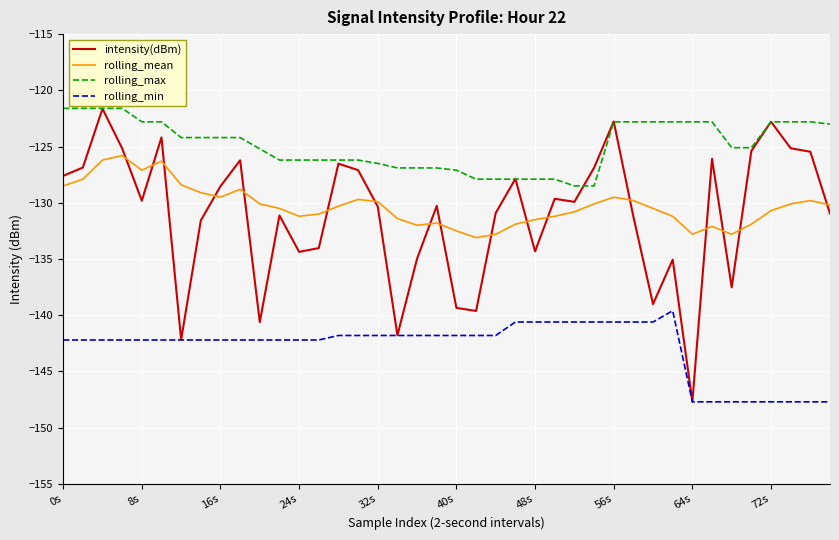

Which series has the largest total across all categories?

rolling_max